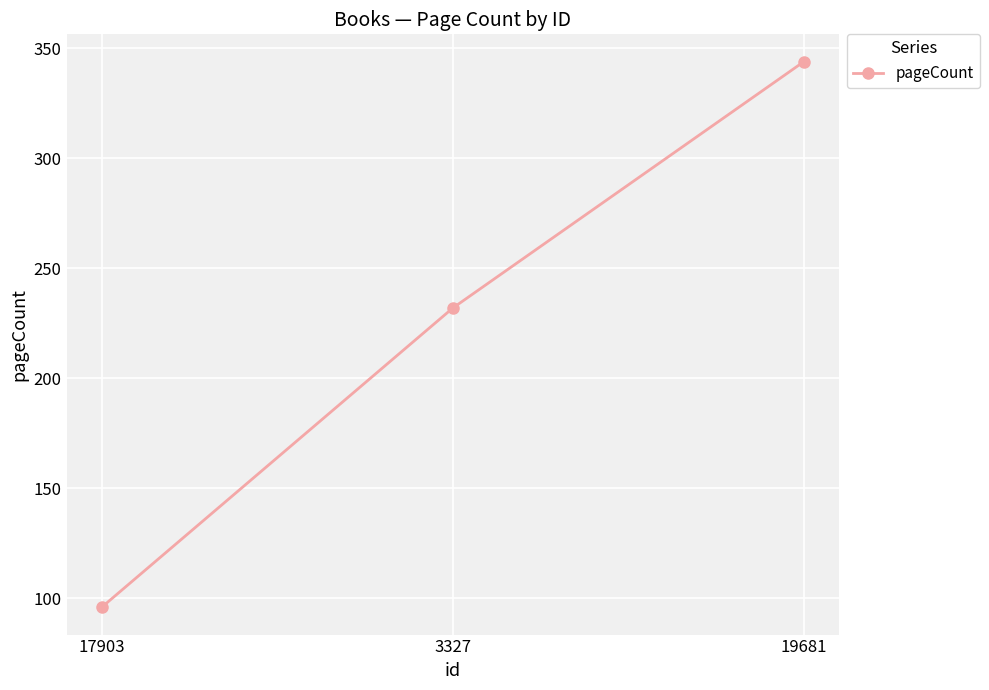

What is the sum of the values at 17903 and 19681?

440